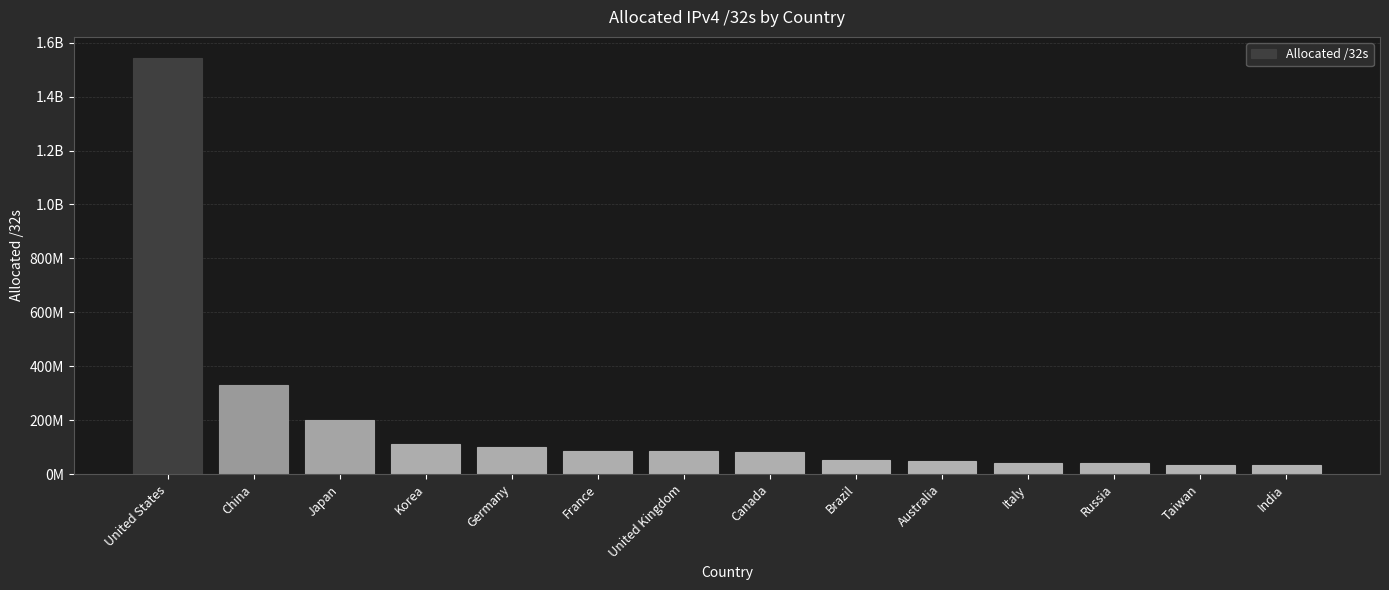

The chart shows a value of 47645952 at Australia. True or false?

True